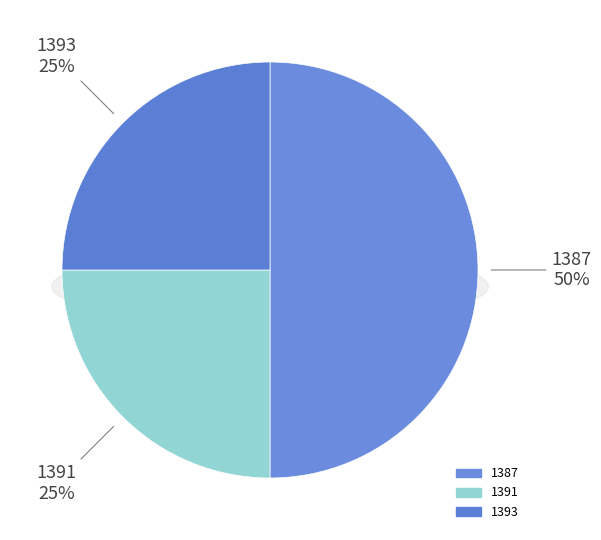

The 1393 slice represents 10% of the pie. True or false?

False